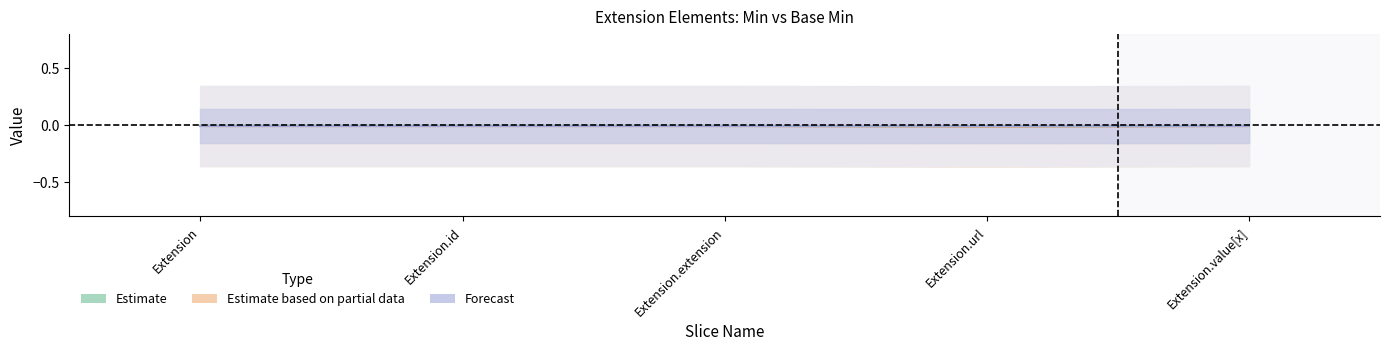

How many categories are shown in the chart?

5